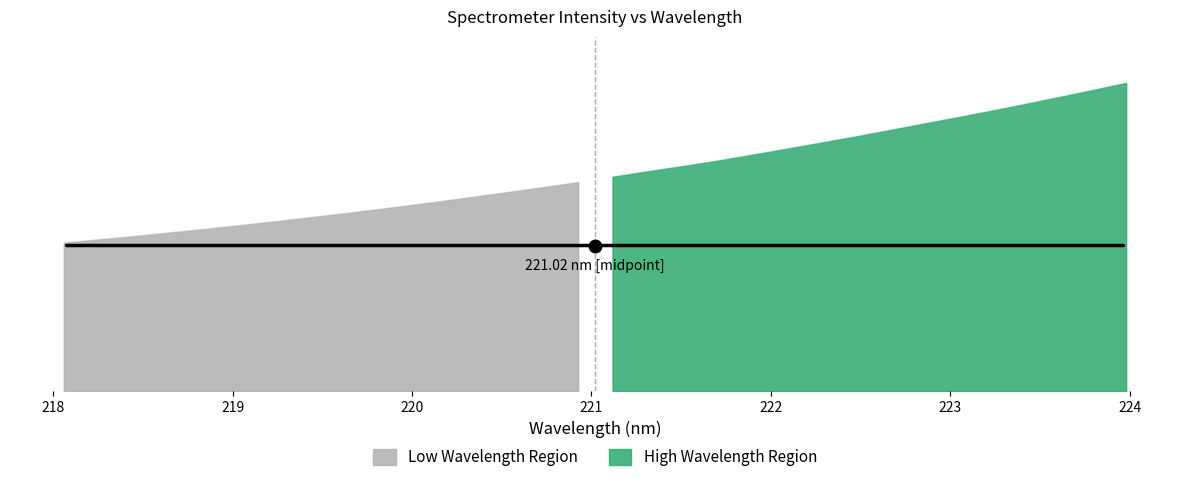

What is the greatest value displayed?

6482.8